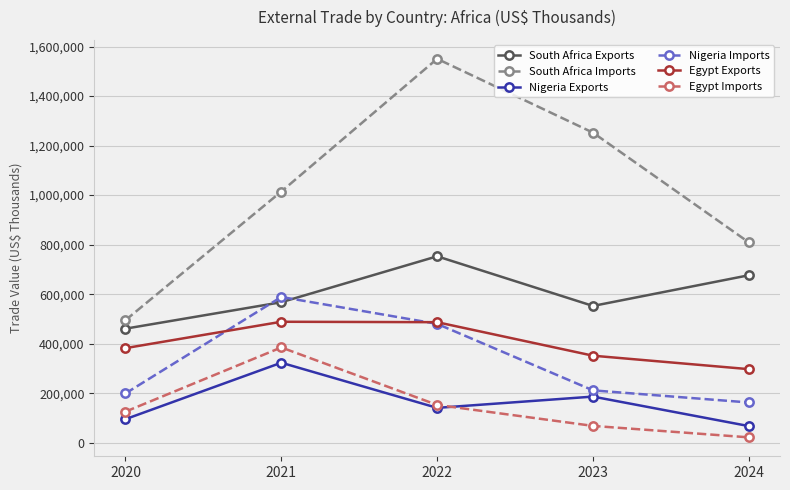

How many interior local peaks does the South Africa Imports series have?

1